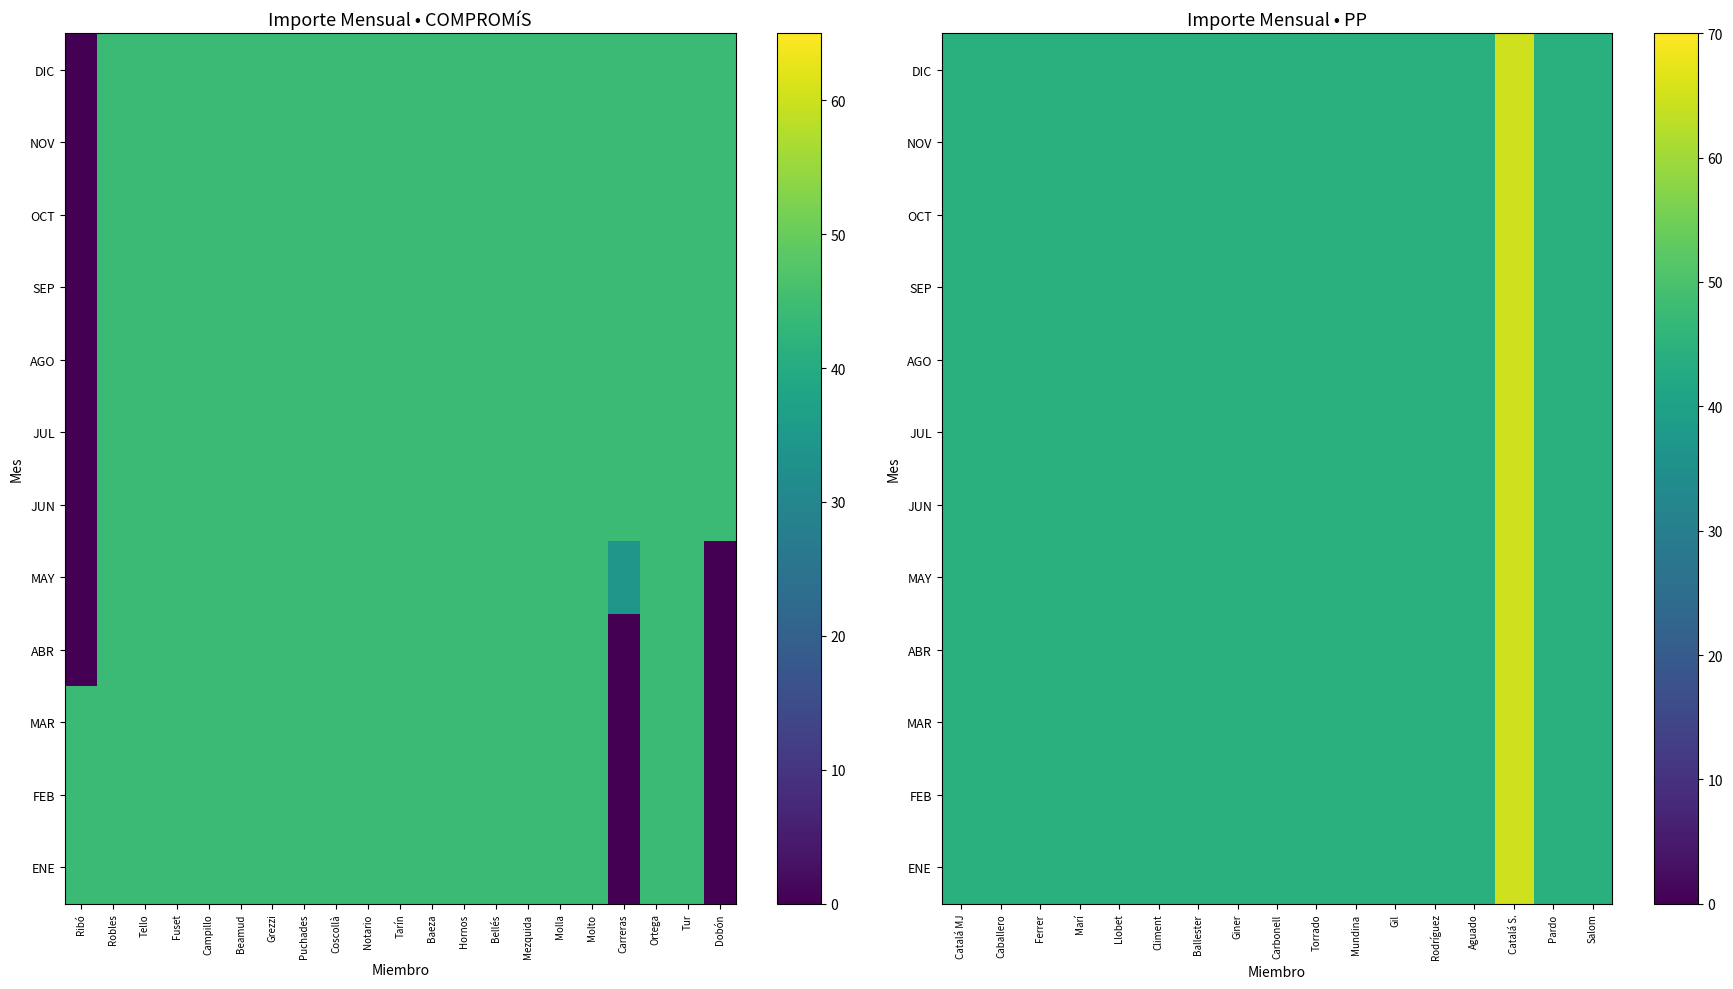

At Rodríguez, list the series in order from smallest to largest.

ENE, FEB, MAR, ABR, MAY, JUN, JUL, AGO, SEP, OCT, NOV, DIC